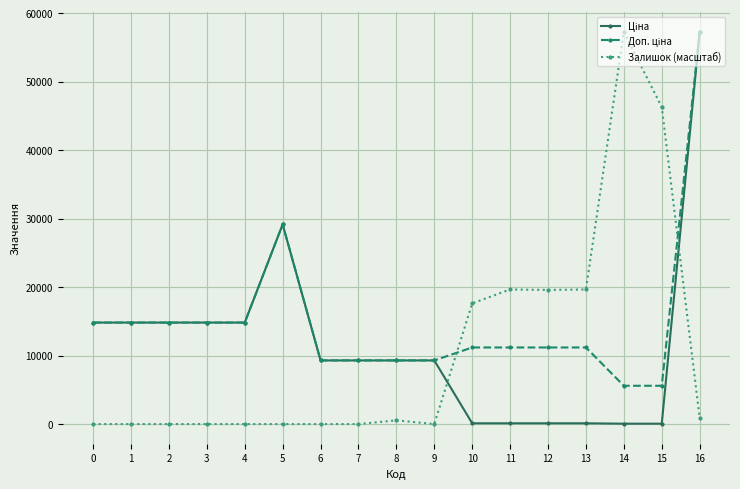

What is the greatest value displayed?

57258.0